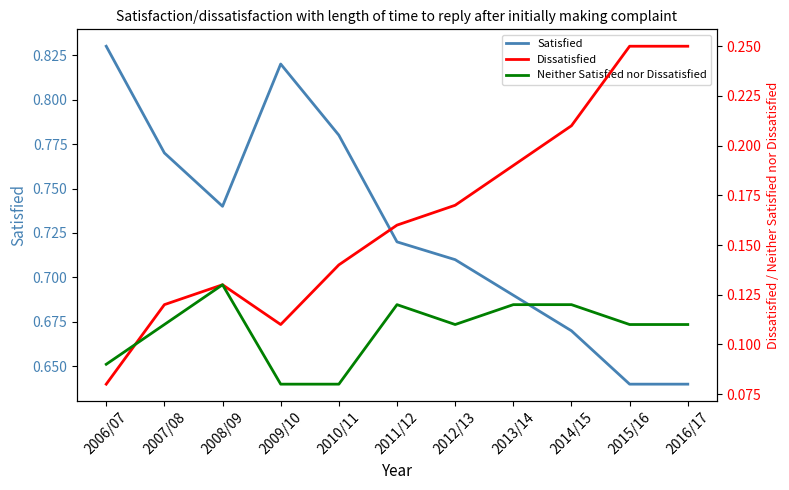

Read the Neither Satisfied nor Dissatisfied value at 2016/17.

0.1